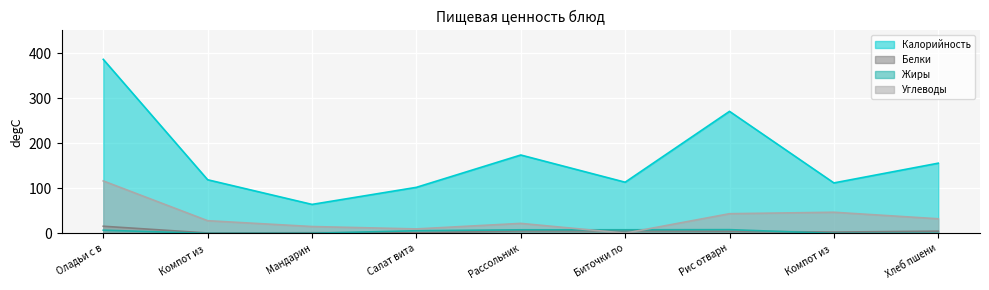

Is the value of Жиры at Рассольник greater than the value of Углеводы at Биточки по?

Yes